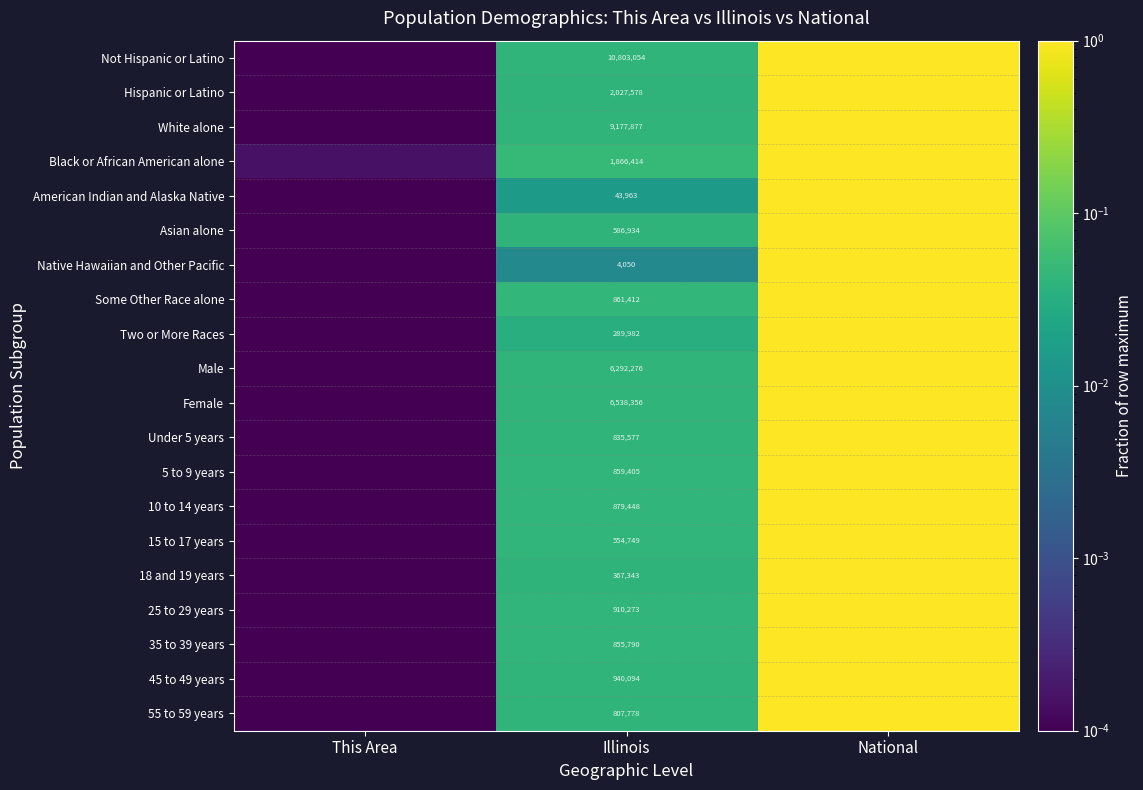

How many data points does each series have?

3